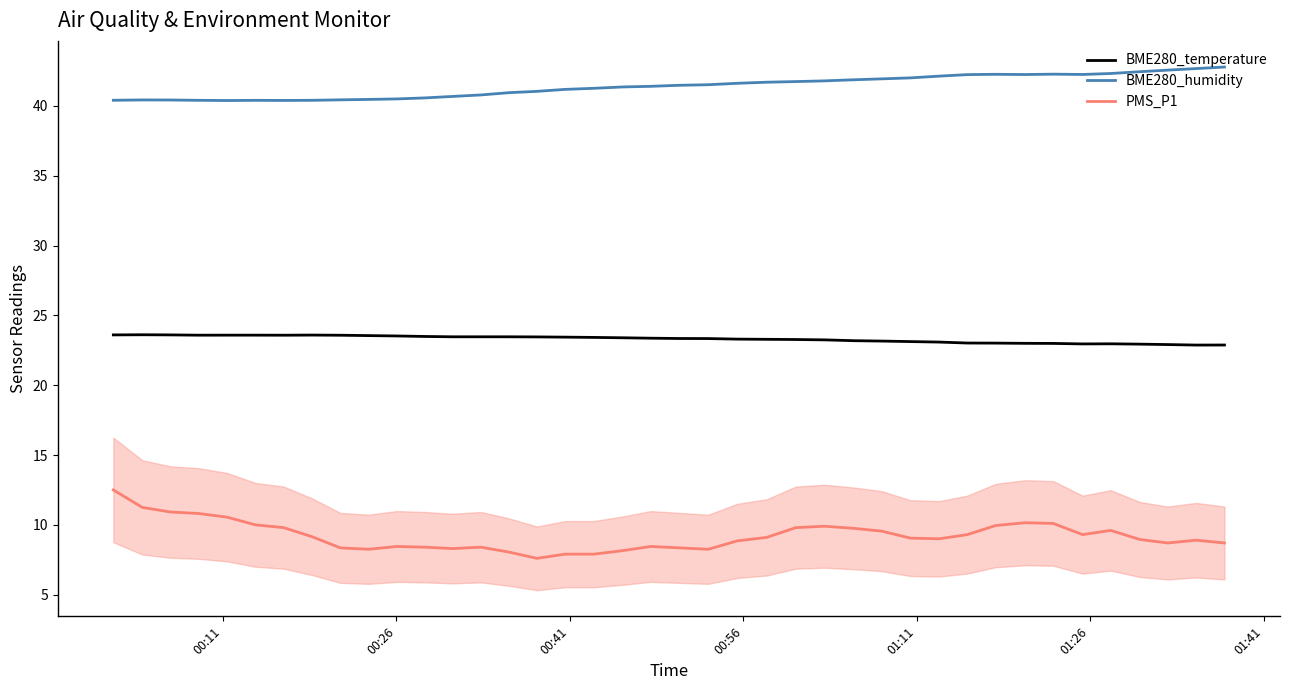

True or false: BME280_temperature and BME280_humidity cross at least once.

False